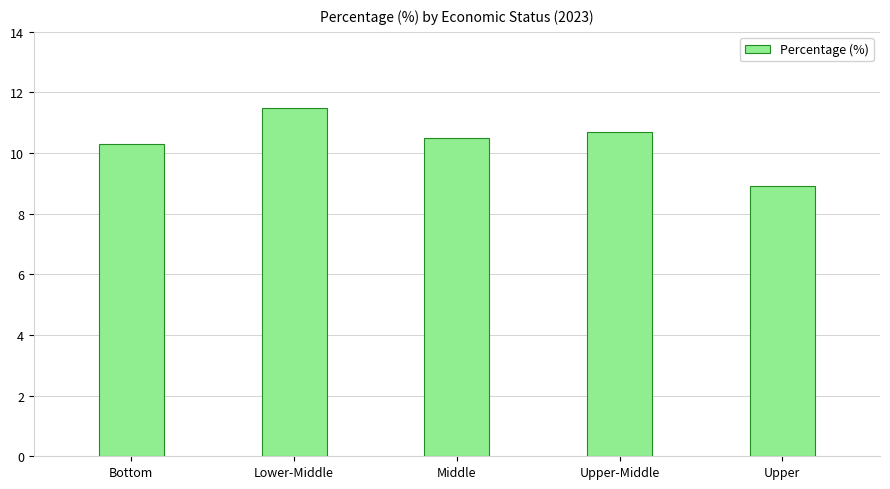

Which has a higher value, Middle or Upper?

Middle